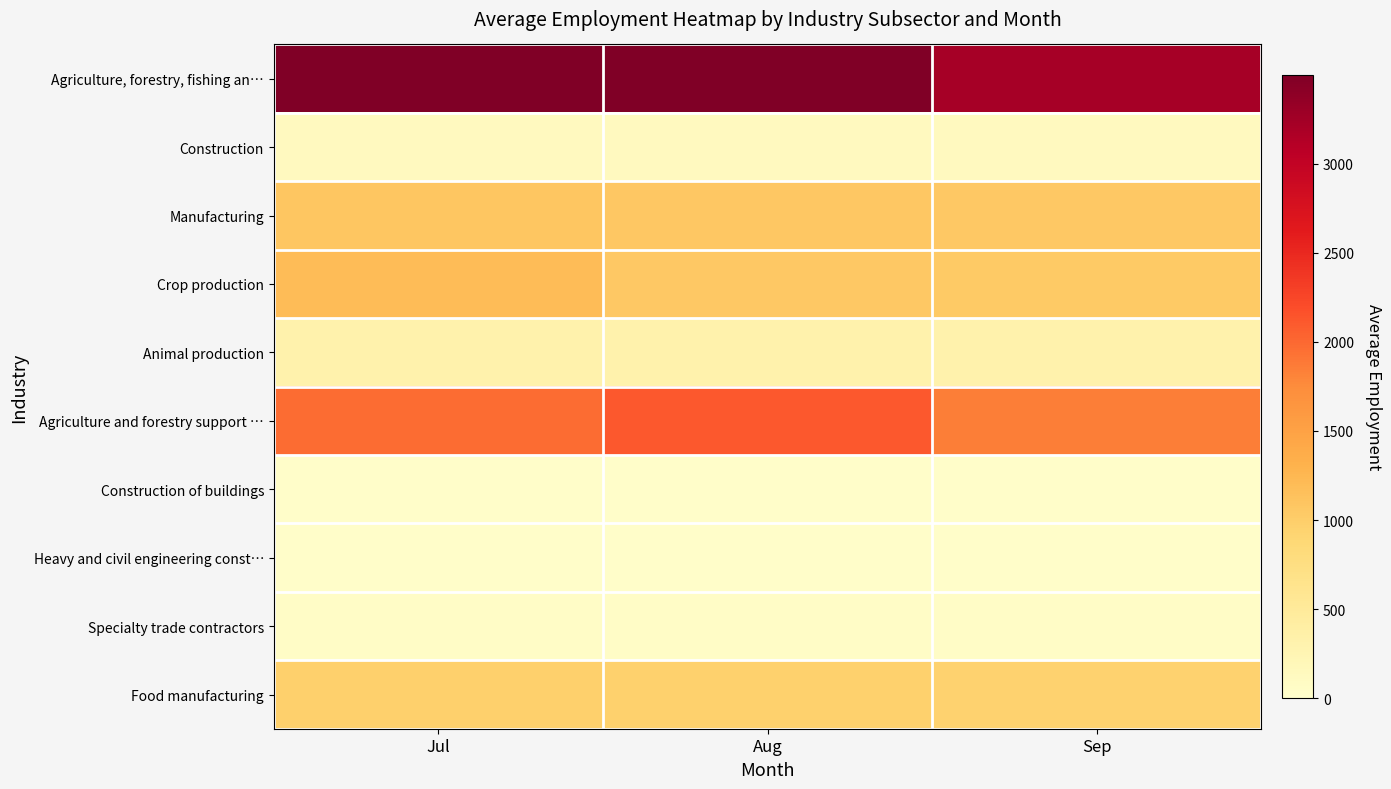

What is the spread (max minus min) of values at Jul?

3458